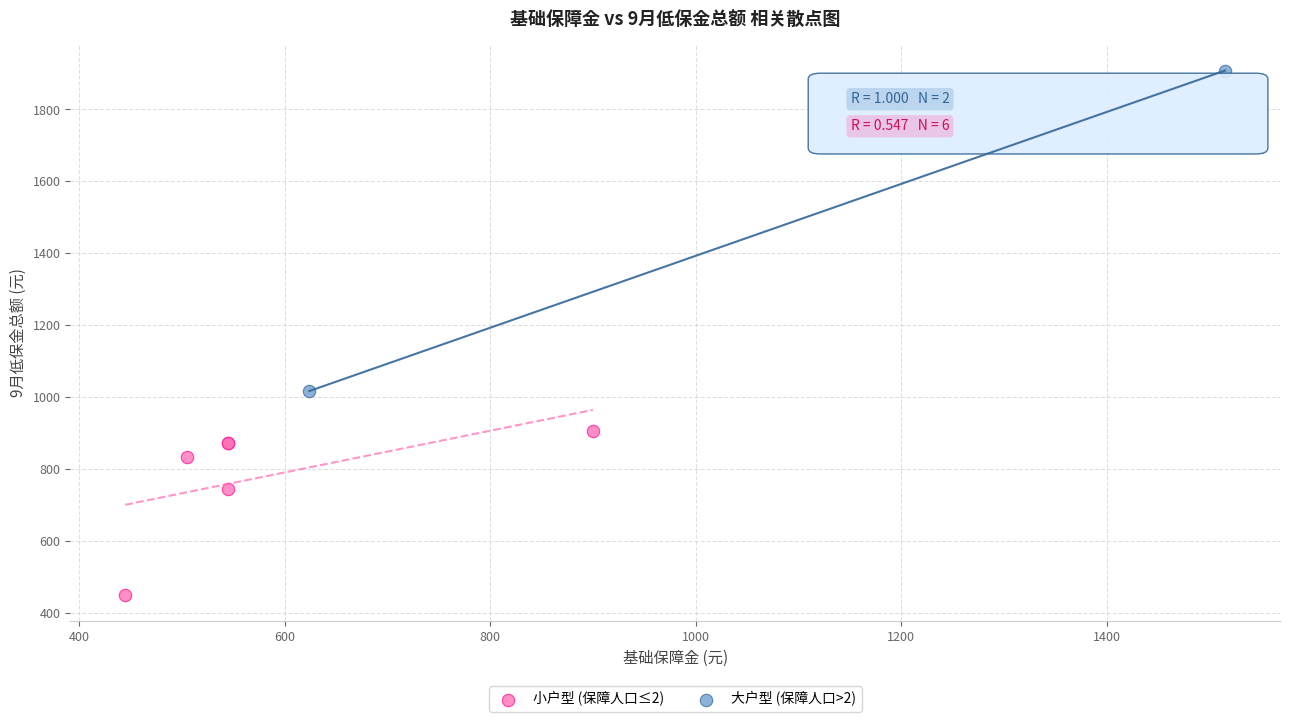

Which series reaches the minimum Y coordinate?

小户型 (保障人口≤2)